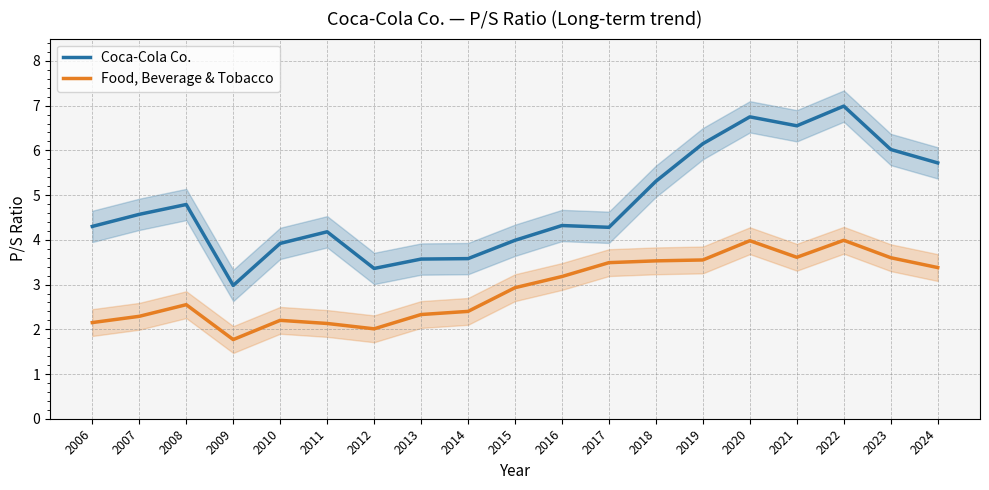

True or false: Food, Beverage & Tobacco and Coca-Cola Co. cross at least once.

False